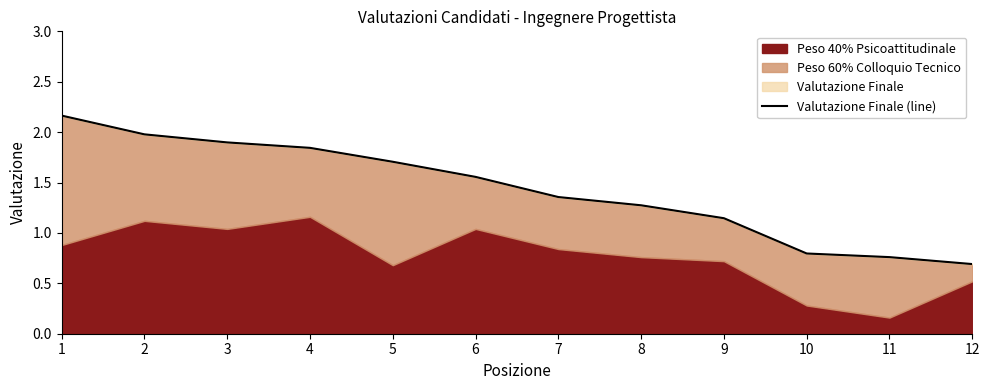

How many values exceed 1?

9